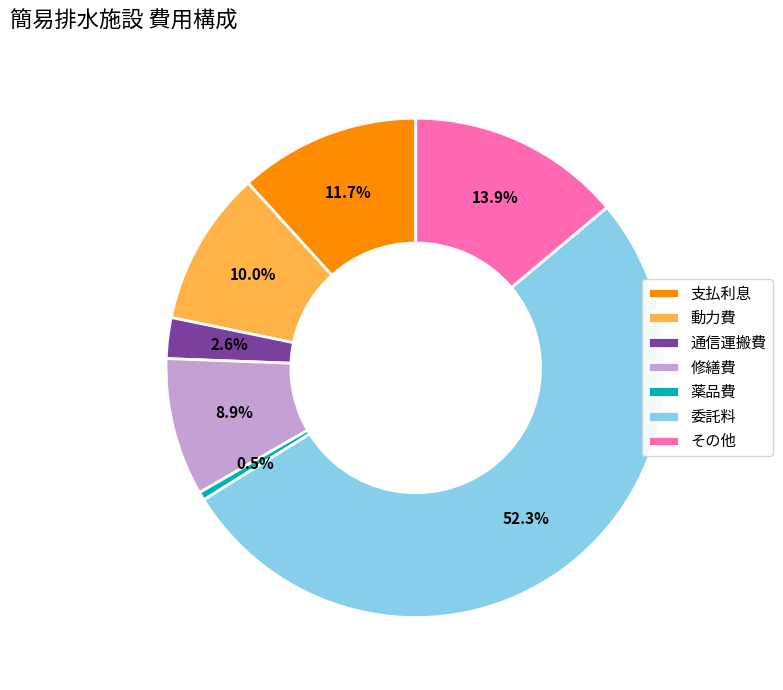

What percentage is the その他 slice, to the nearest percent?

14%